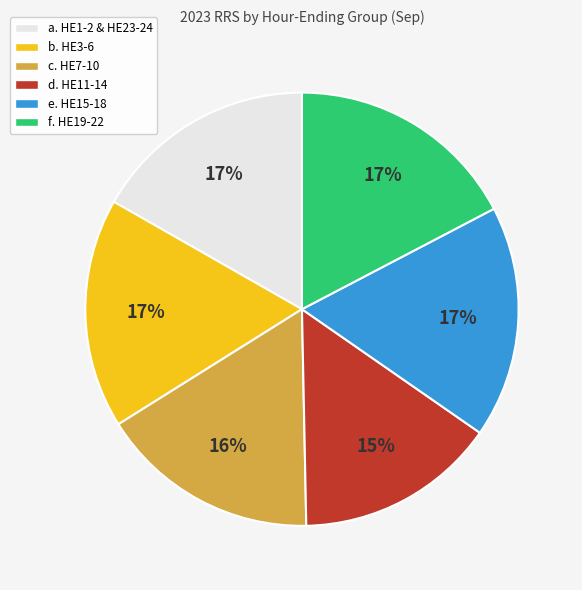

Which slice is the smallest?

d. HE11-14